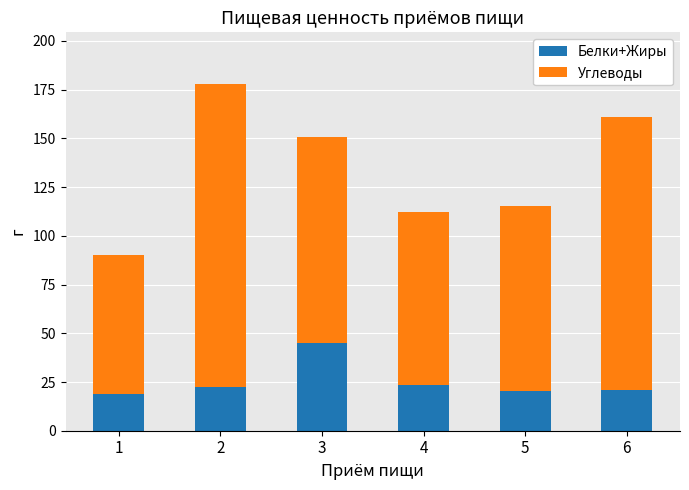

How many data points in Белки+Жиры are above 22?

3